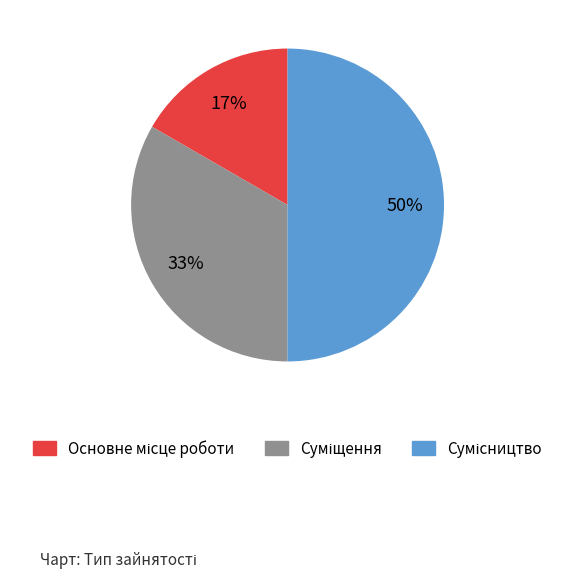

To the nearest percent, what is the average slice percentage?

33%